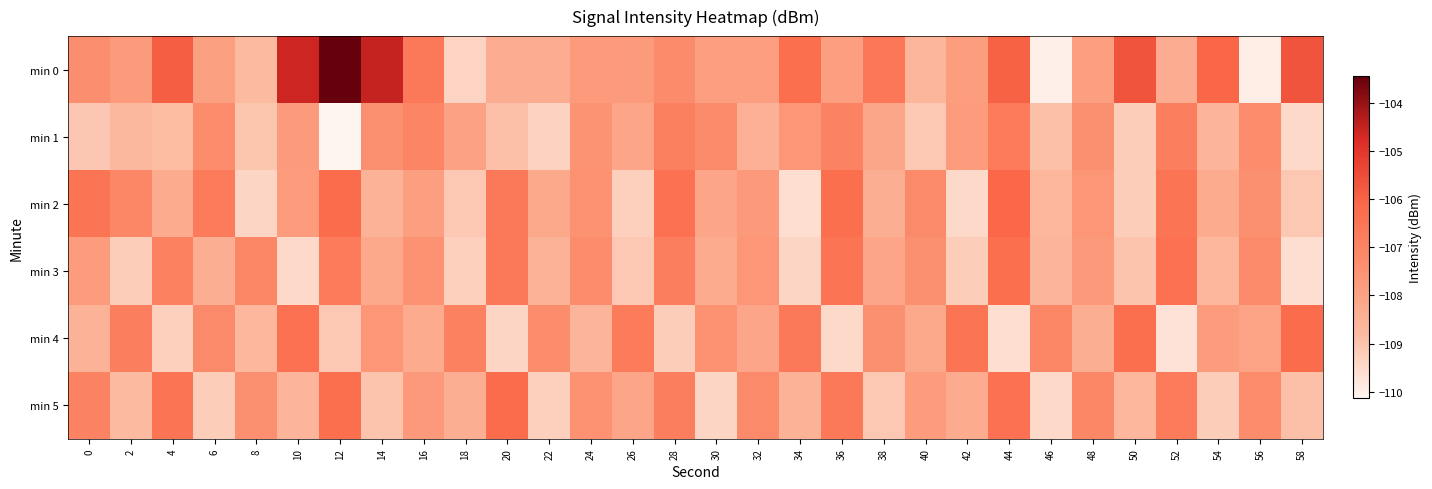

How many data points does each series have?

30